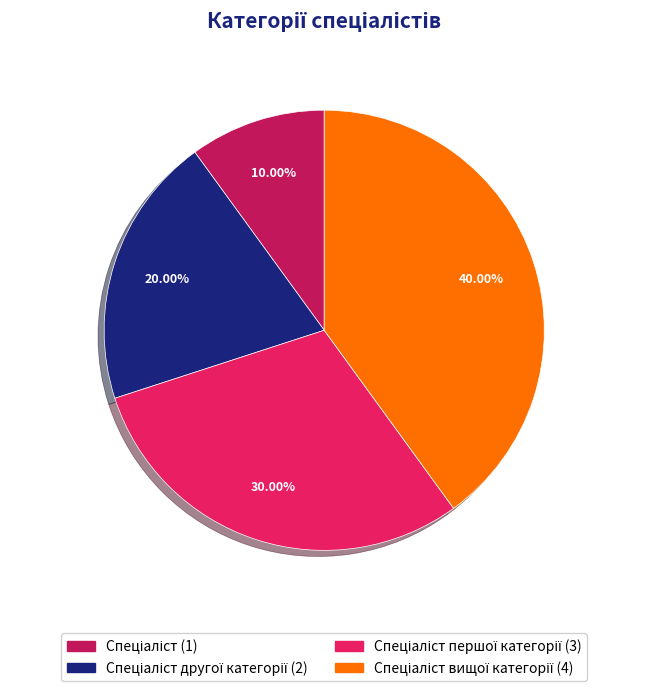

Does any single category account for the majority?

No